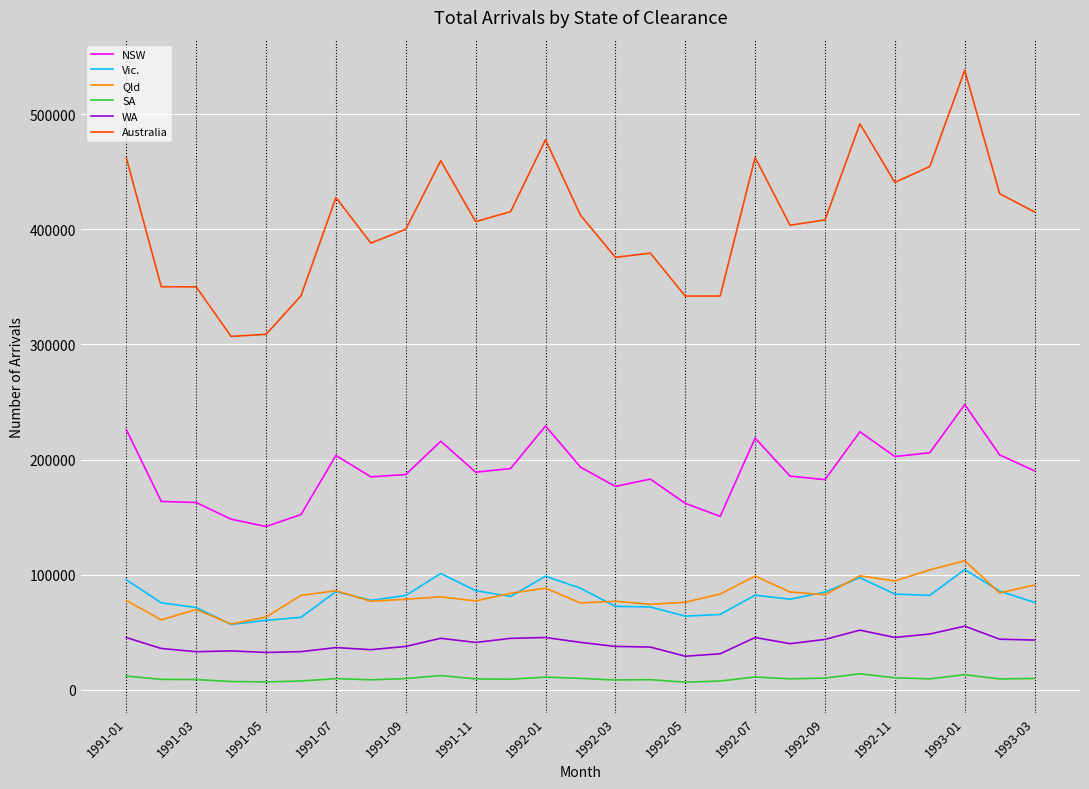

What is the maximum value shown in the chart?

538170